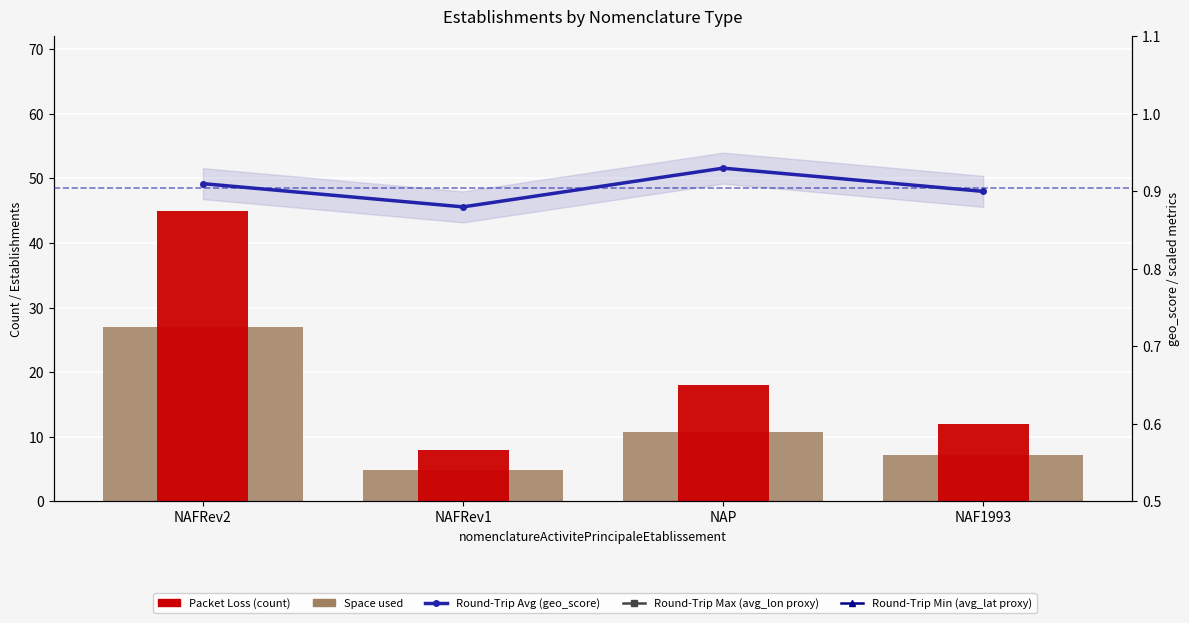

Is it true that Round-Trip Avg (geo_score) equals 1.4 at NAFRev1?

False